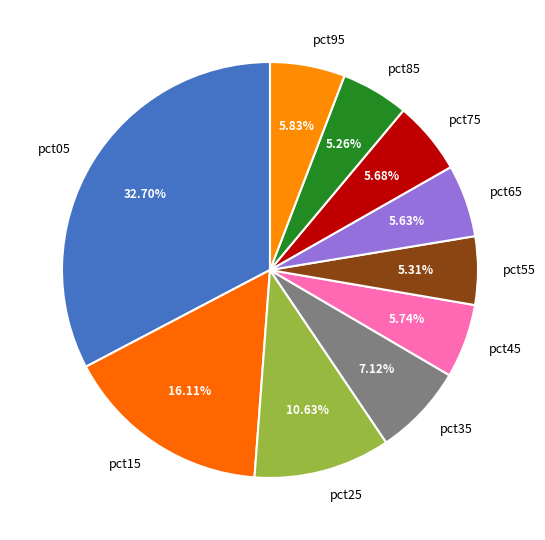

What percentage do pct05 and pct65 together represent?

38.3%